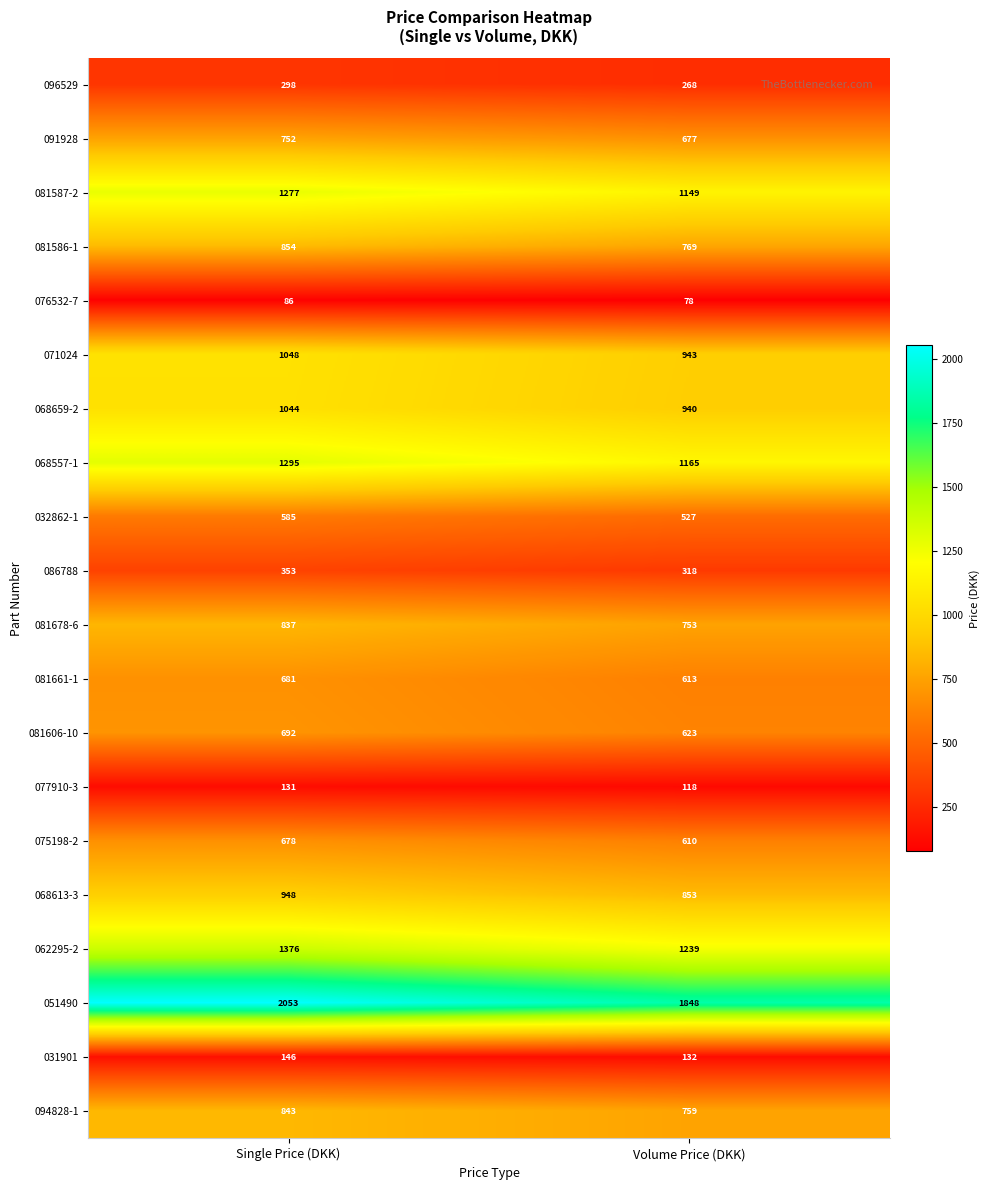

Which category has the lowest value across all series?

Volume Price (DKK)